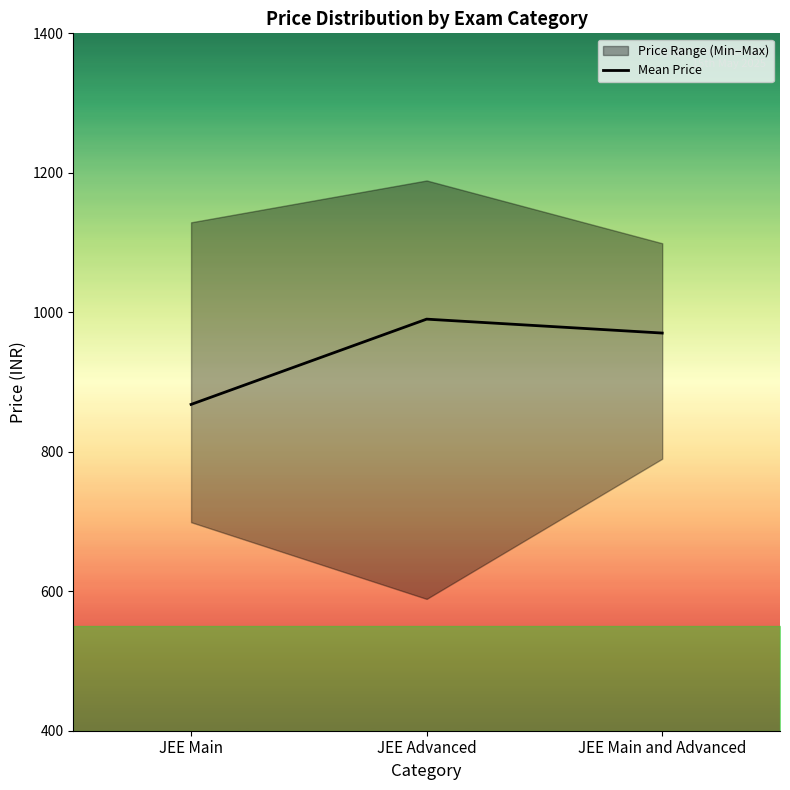

What is the sum of all values?

2828.3